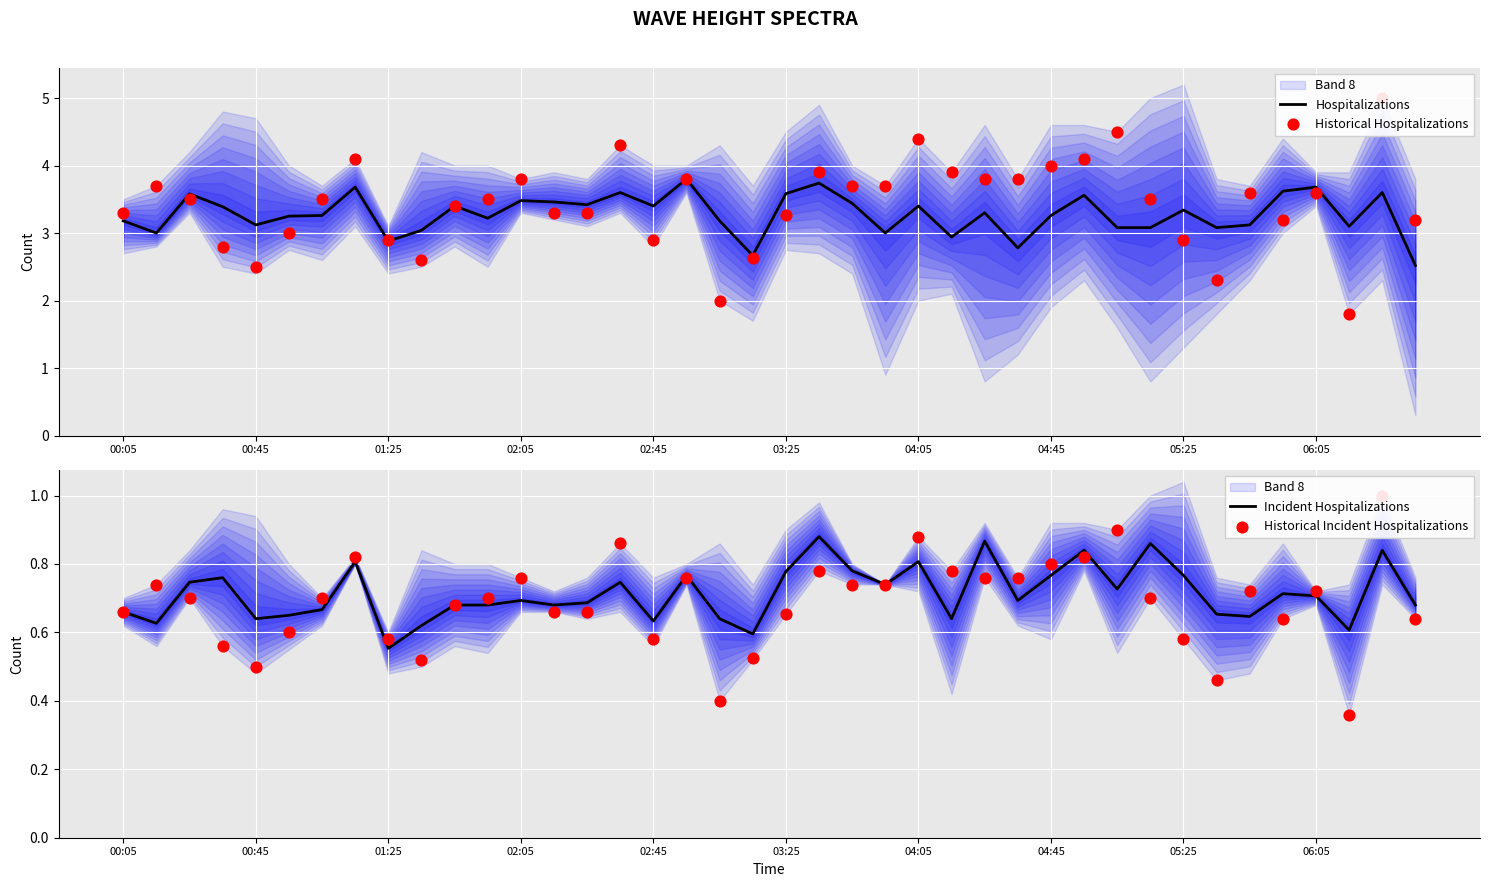

Is the value of Hospitalizations at 23 greater than the value of Historical Incident Hospitalizations at 28?

Yes